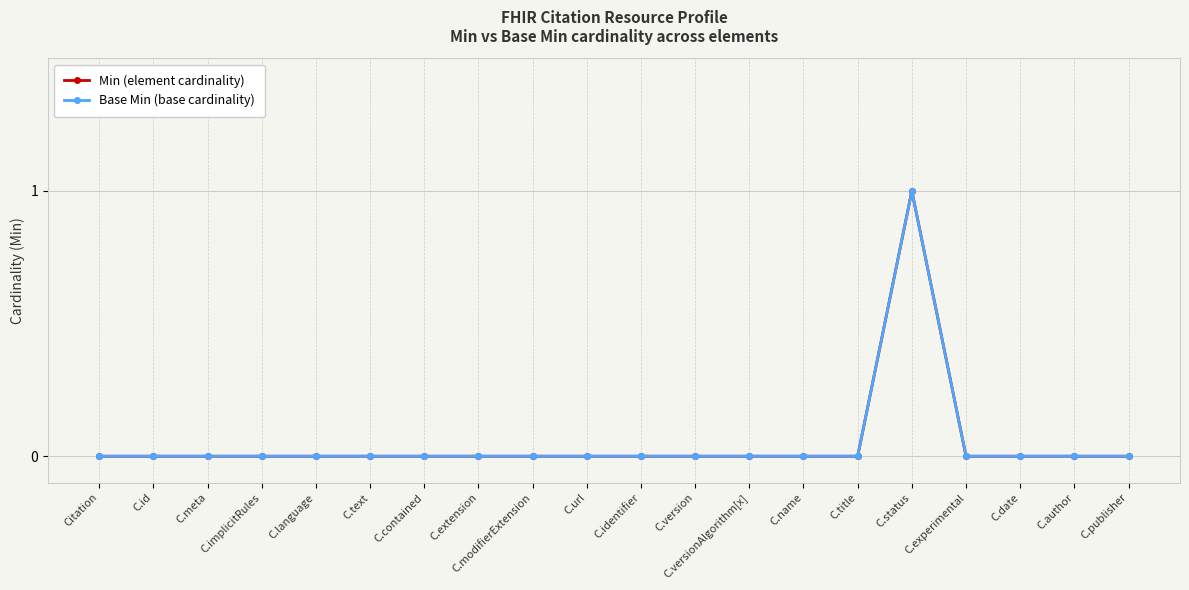

Which series has the widest spread of values?

Min (element cardinality)